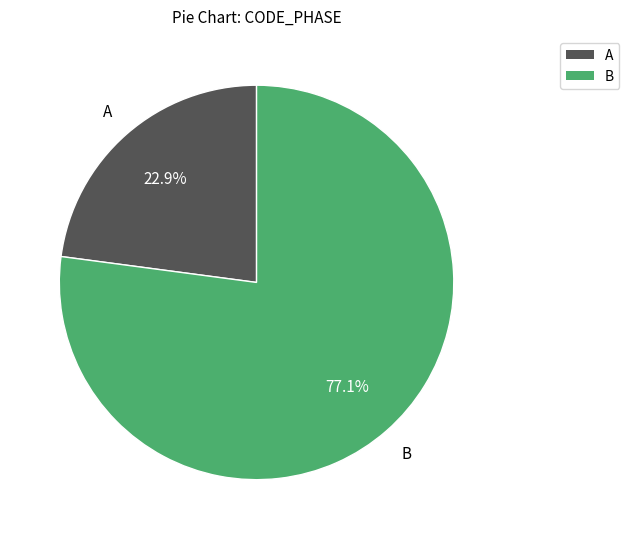

How many slices are in this pie chart?

2